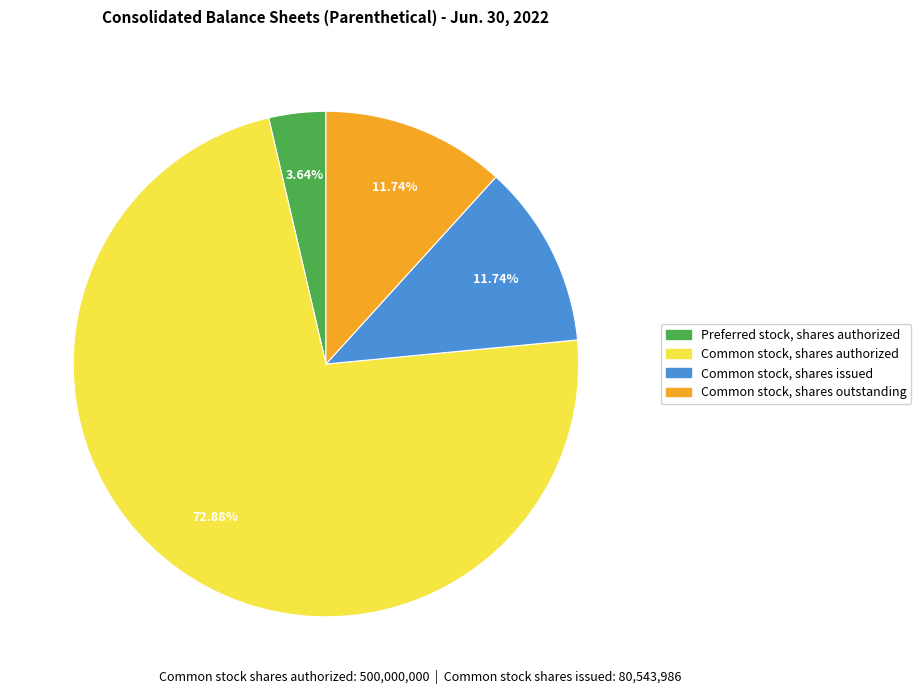

Is the sum of Preferred stock, shares authorized and Common stock, shares issued greater than half?

No